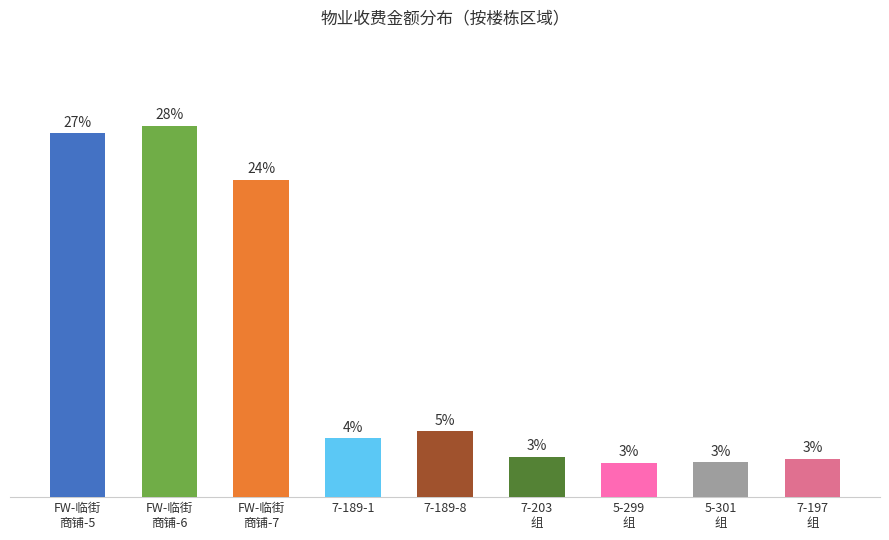

Does the chart contain any negative values?

No